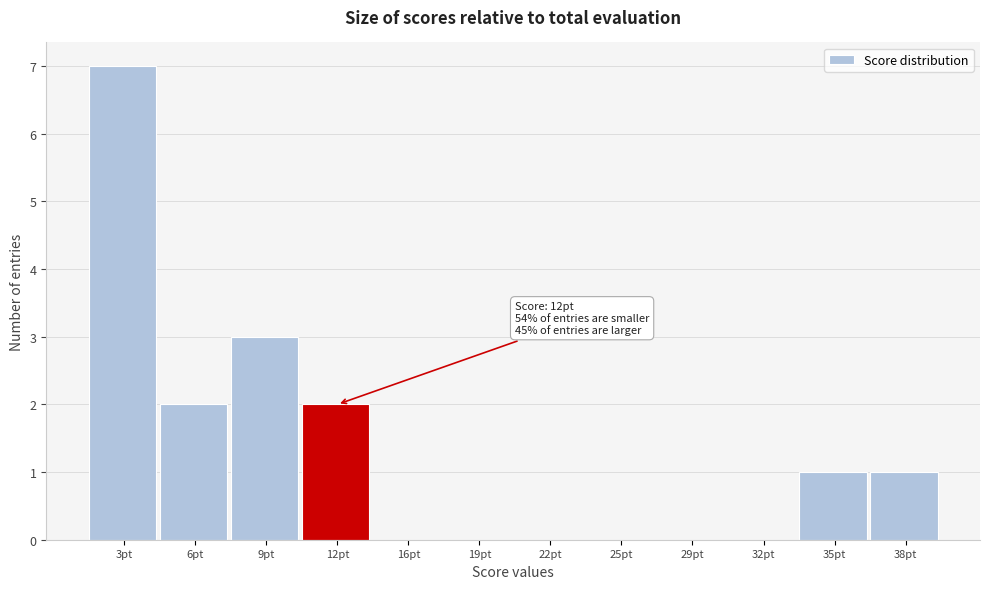

Which range on the x-axis has the tallest bar?

1.00 to 4.25